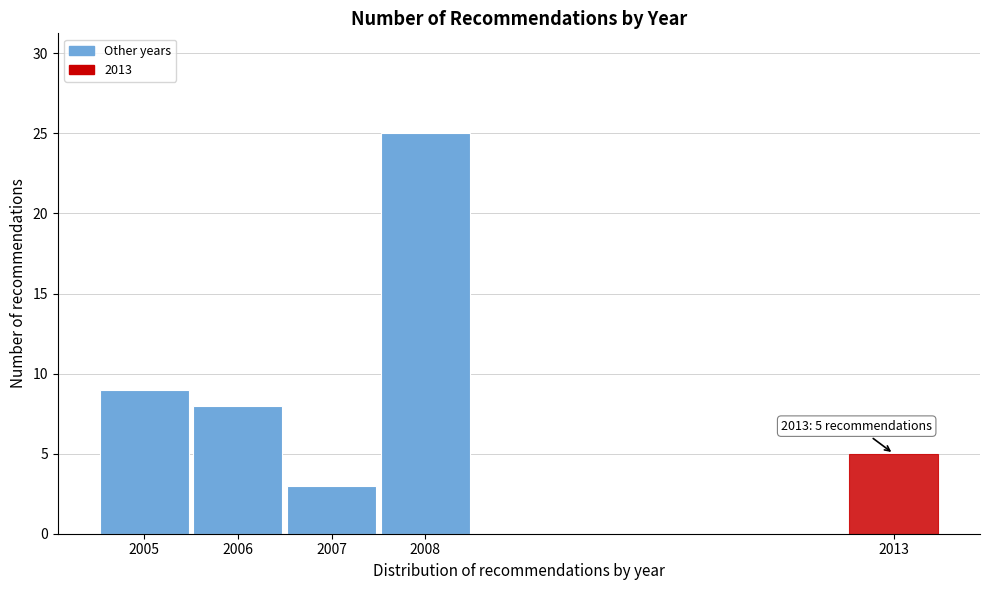

Reading left to right, list all the values displayed in this chart.

2005=9	2006=8	2007=3	2008=25	2013=5